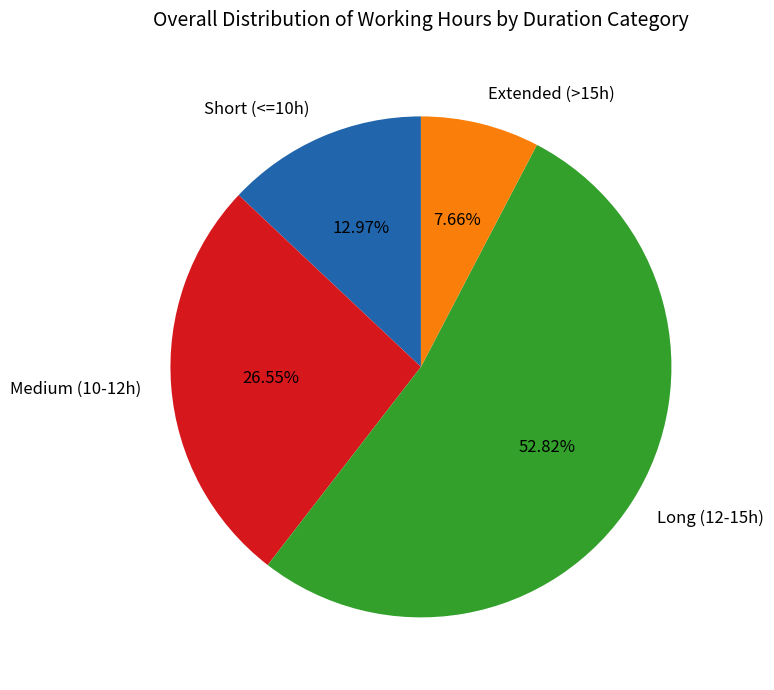

Do Short (<=10h) and Extended (>15h) together represent more than half of the pie?

No